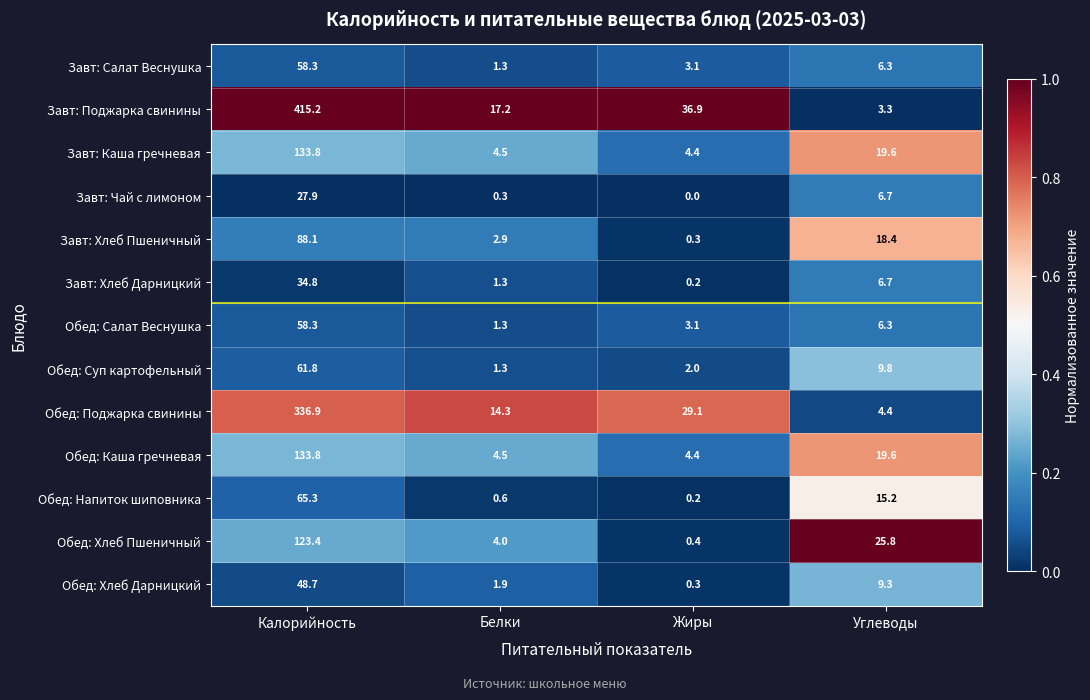

What is the difference between the highest and lowest values at Белки?

16.9